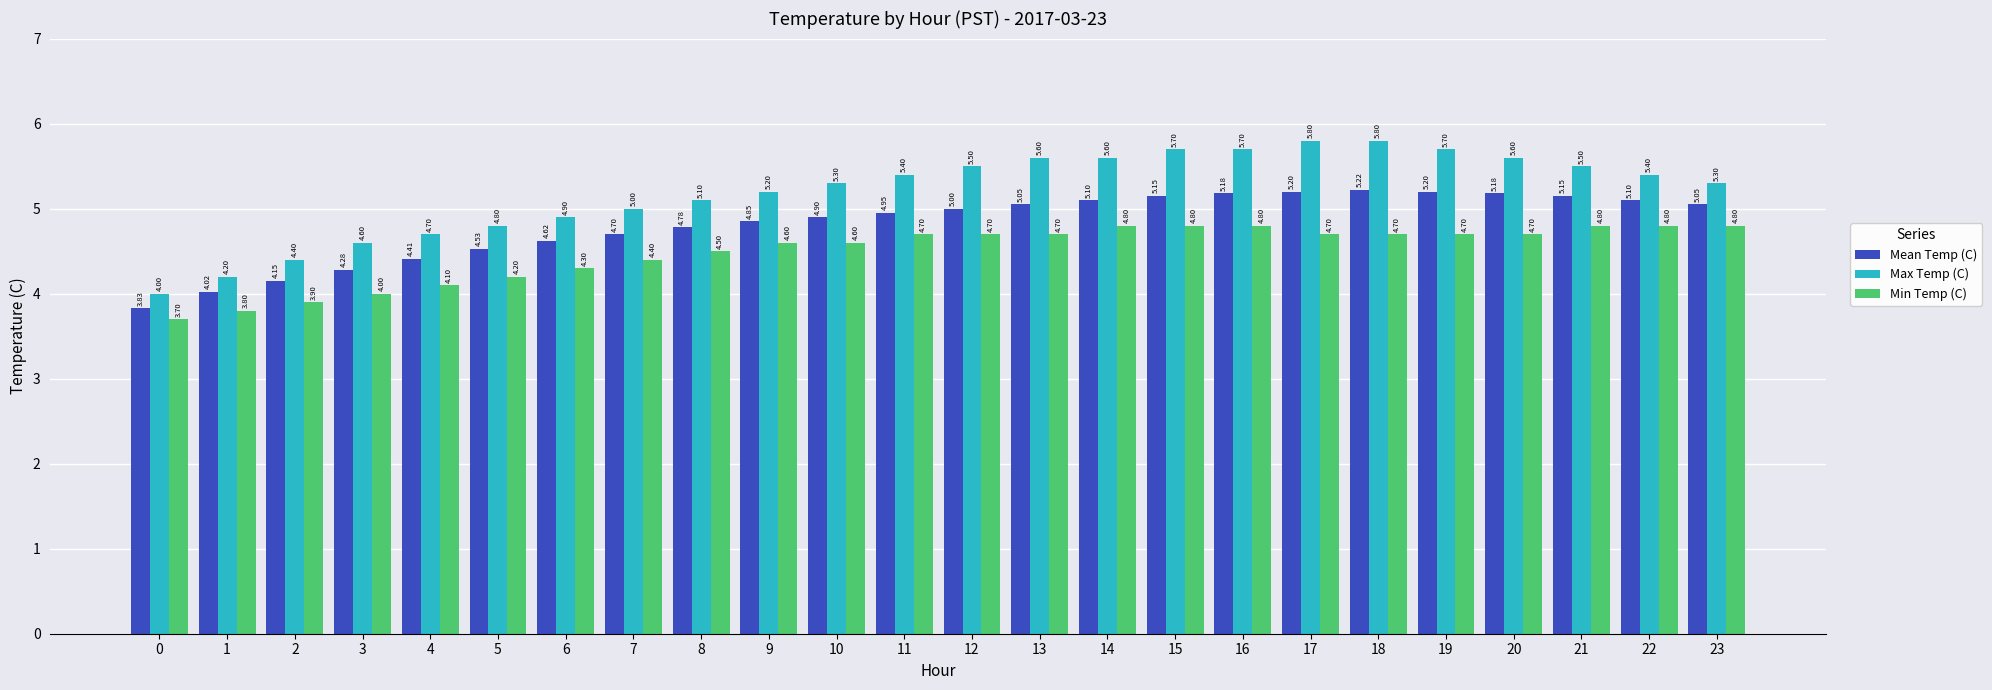

At 11, list the series in order from largest to smallest.

Max Temp (C), Mean Temp (C), Min Temp (C)